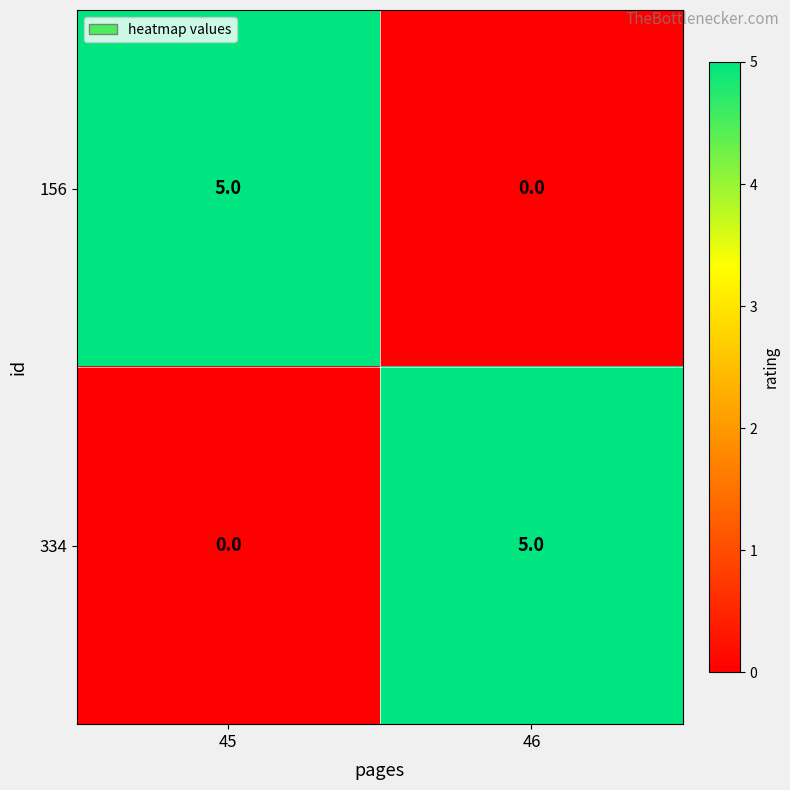

True or false: 334 has a value of 0 at 45.

True